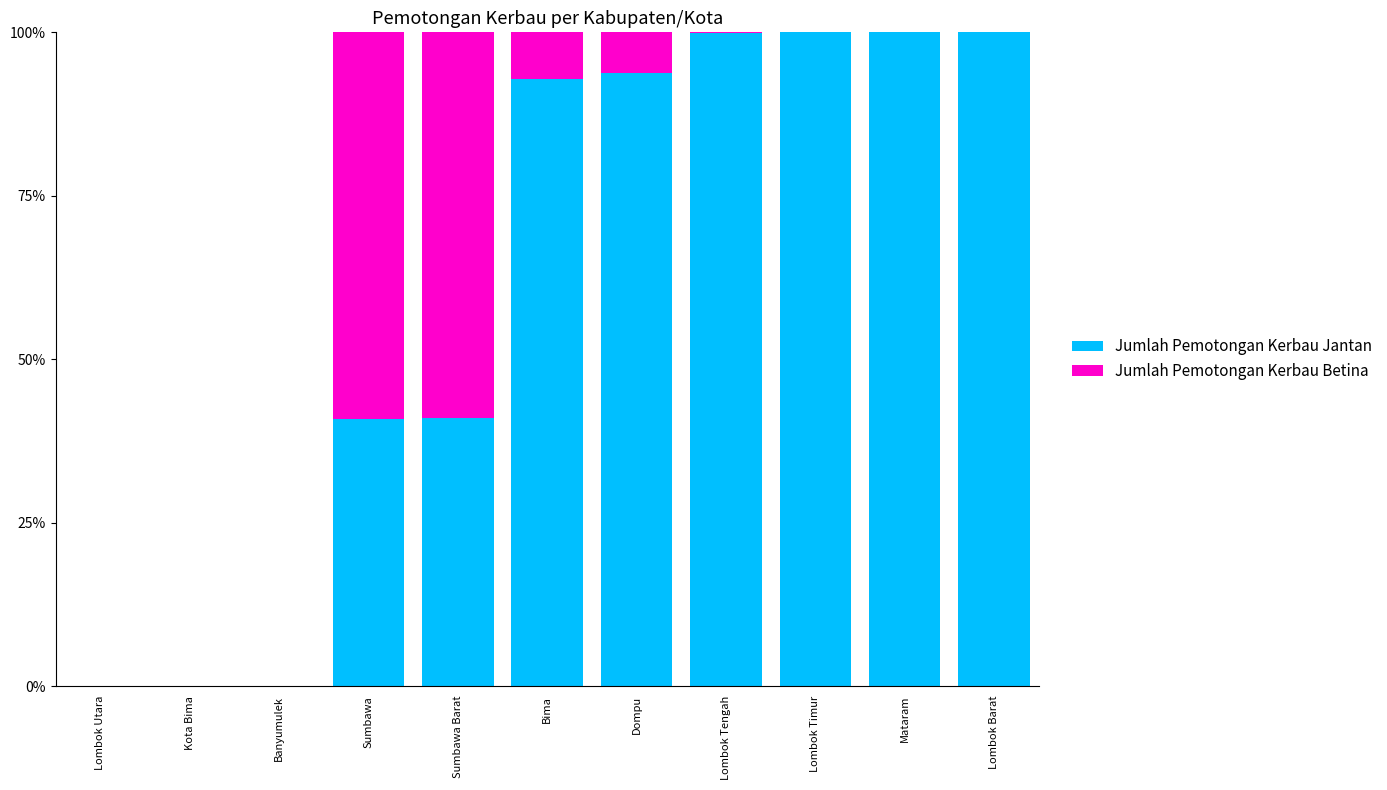

Are the bars horizontal?

No